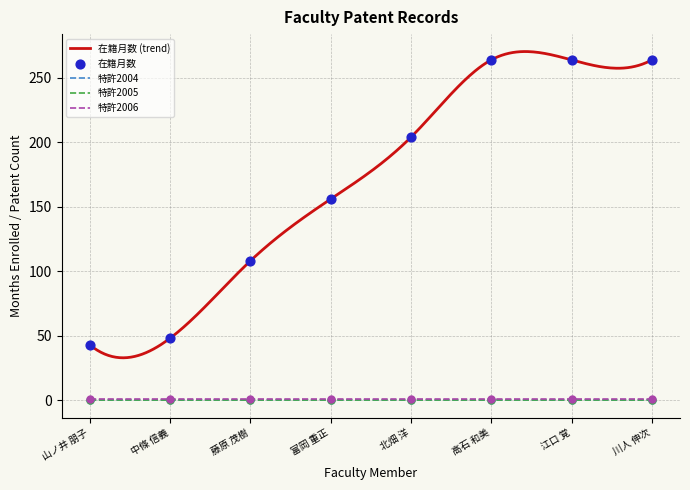

Which series reaches the minimum Y coordinate?

特許2004